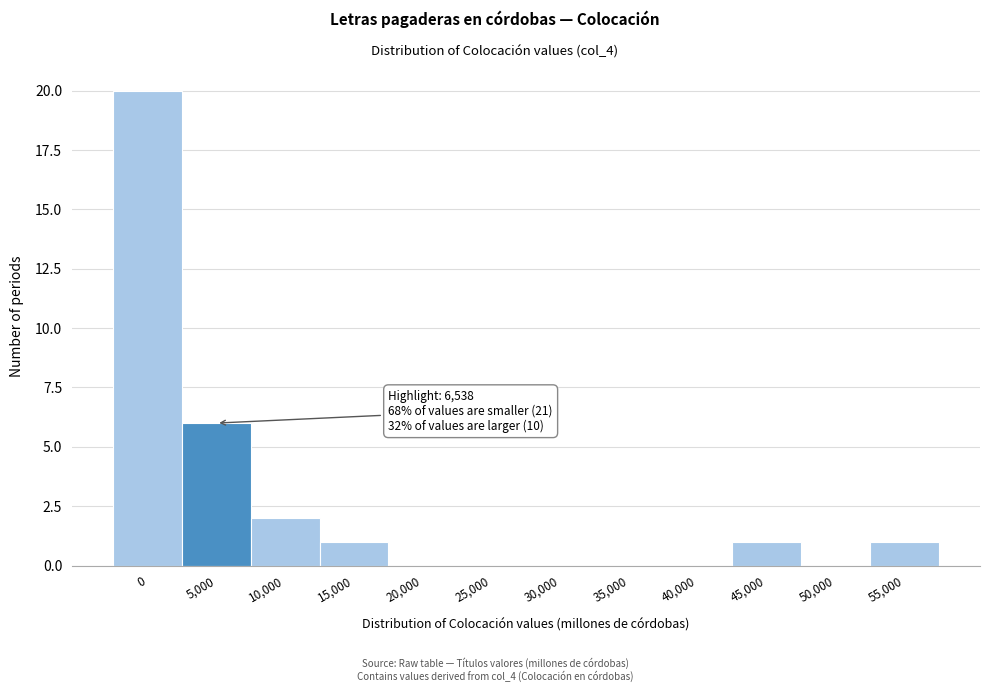

Reading left to right, transcribe all the data shown in this chart.

0=20	5,000=6	10,000=2	15,000=1	20,000=0	25,000=0	30,000=0	35,000=0	40,000=0	45,000=1	50,000=0	55,000=1